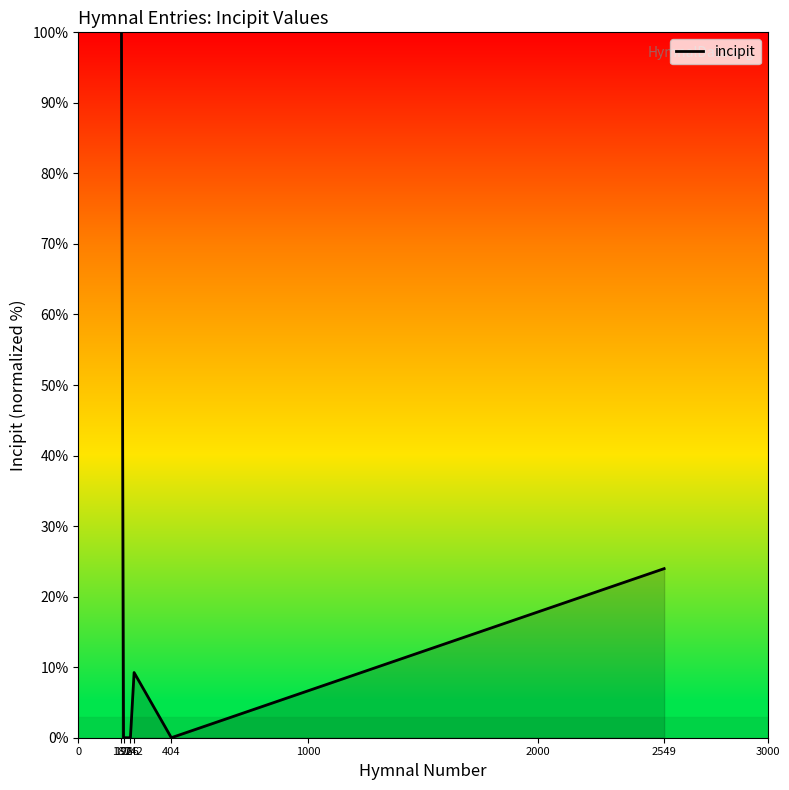

How many interior local peaks (higher than both neighbors) does the data have?

1